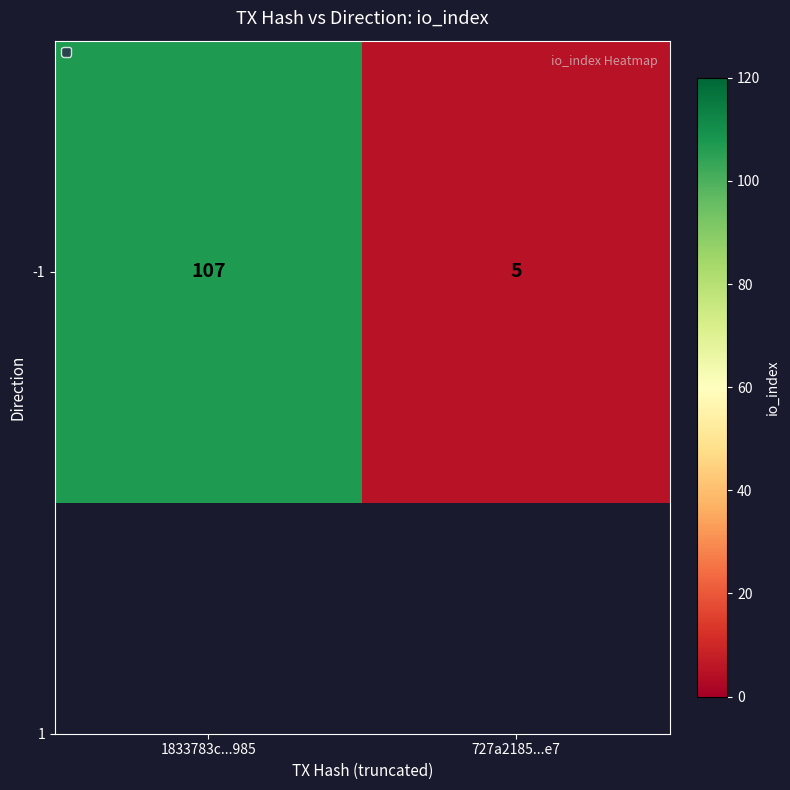

Which has a higher value, 727a2185...e7 or 1833783c...985?

1833783c...985